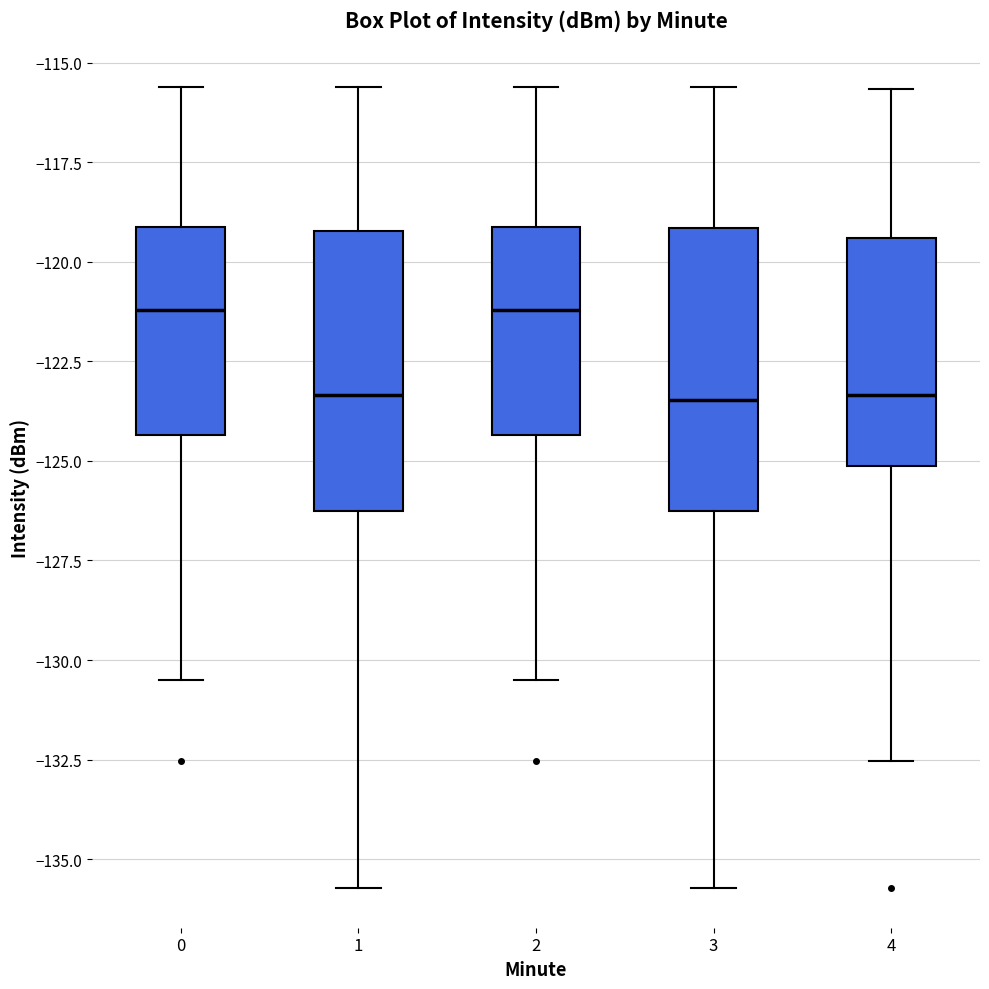

Reading left to right, transcribe this box plot: for each box, give where its median line is, the range the box spans, and where its two whiskers end, as read against the y-axis. The values are not printed on the chart, so give them approximately, as read against the axis.

0: median -121.0, box -124.5 to -119.0, whiskers -130.5 to -115.5
1: median -123.5, box -126.5 to -119.0, whiskers -135.5 to -115.5
2: median -121.0, box -124.5 to -119.0, whiskers -130.5 to -115.5
3: median -123.5, box -126.5 to -119.0, whiskers -135.5 to -115.5
4: median -123.5, box -125.0 to -119.5, whiskers -132.5 to -115.5